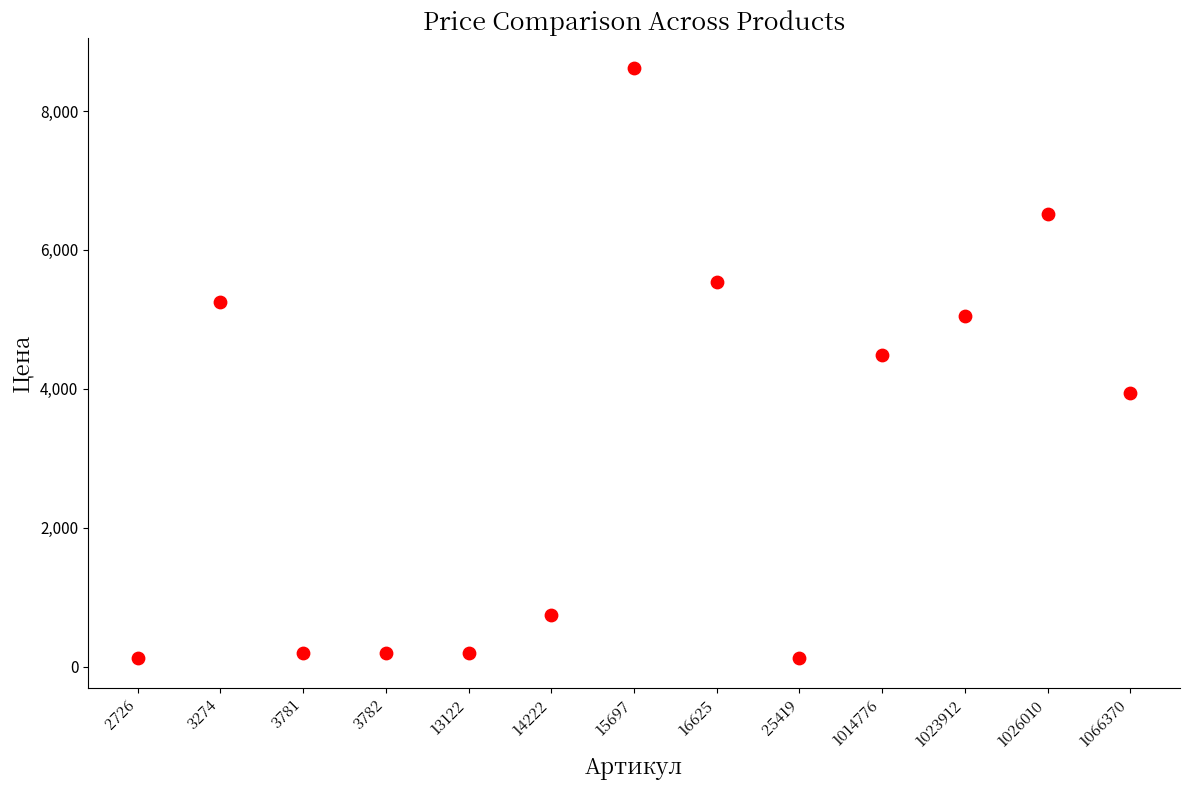

What Y value in the scatter plot is closest to 4372?

4490